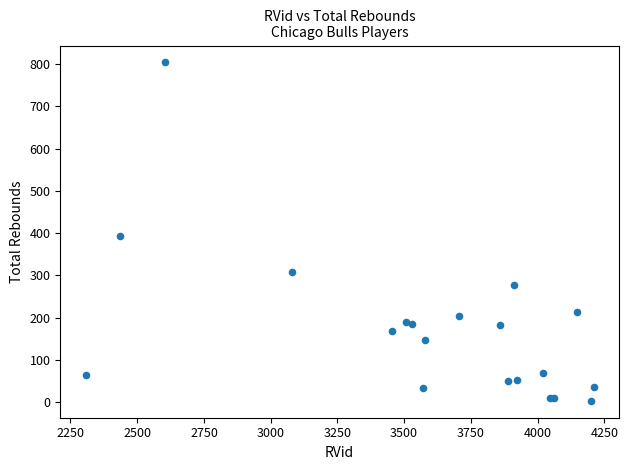

What Y value in the scatter plot is closest to 403?

392